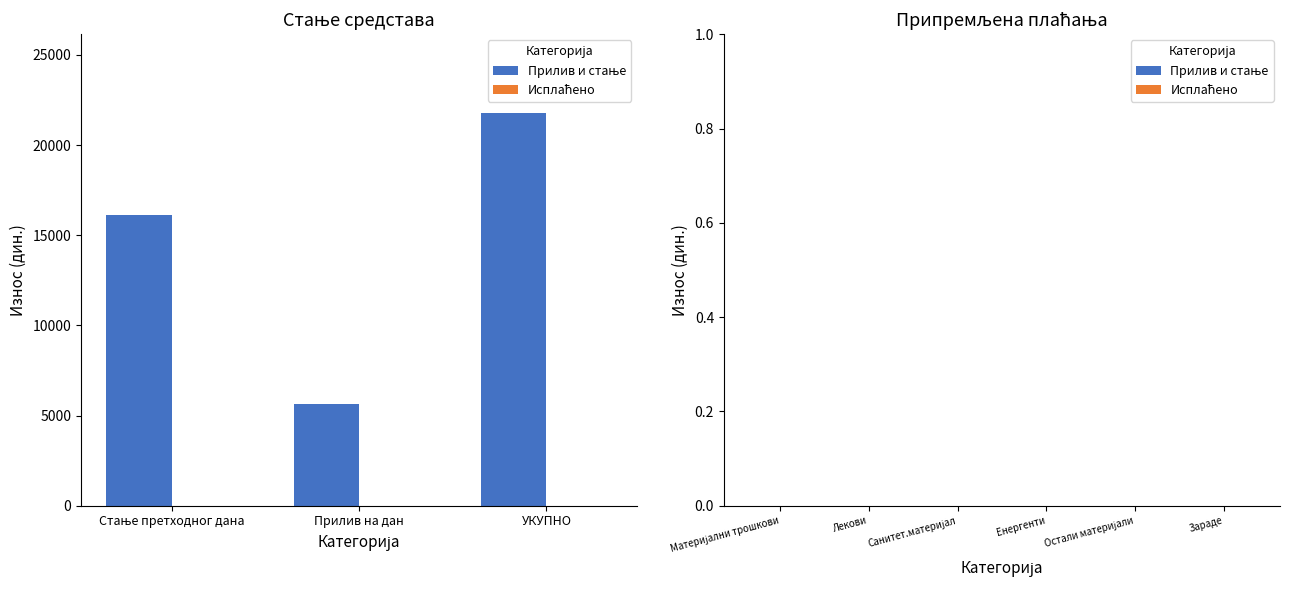

What is the value of the 2nd bar from the left?

5642.0